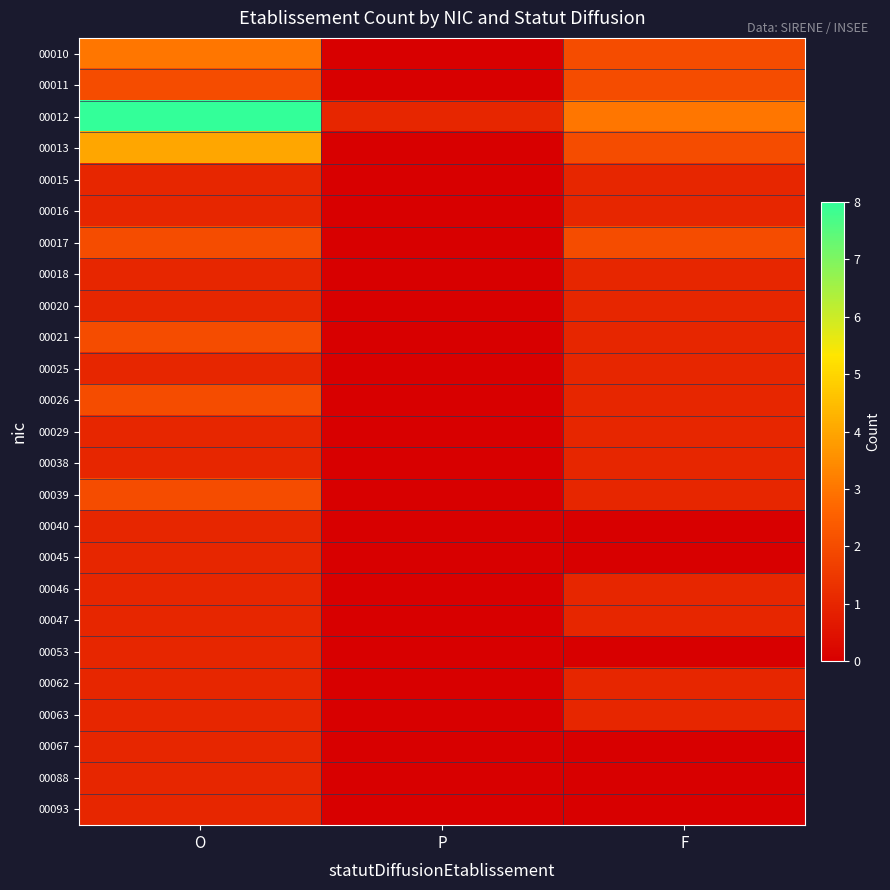

Reading left to right, list all the values displayed in this chart.

00010: O=3	P=0	F=2
00011: O=2	P=0	F=2
00012: O=8	P=1	F=3
00013: O=4	P=0	F=2
00015: O=1	P=0	F=1
00016: O=1	P=0	F=1
00017: O=2	P=0	F=2
00018: O=1	P=0	F=1
00020: O=1	P=0	F=1
00021: O=2	P=0	F=1
00025: O=1	P=0	F=1
00026: O=2	P=0	F=1
00029: O=1	P=0	F=1
00038: O=1	P=0	F=1
00039: O=2	P=0	F=1
00040: O=1	P=0	F=0
00045: O=1	P=0	F=0
00046: O=1	P=0	F=1
00047: O=1	P=0	F=1
00053: O=1	P=0	F=0
00062: O=1	P=0	F=1
00063: O=1	P=0	F=1
00067: O=1	P=0	F=0
00088: O=1	P=0	F=0
00093: O=1	P=0	F=0